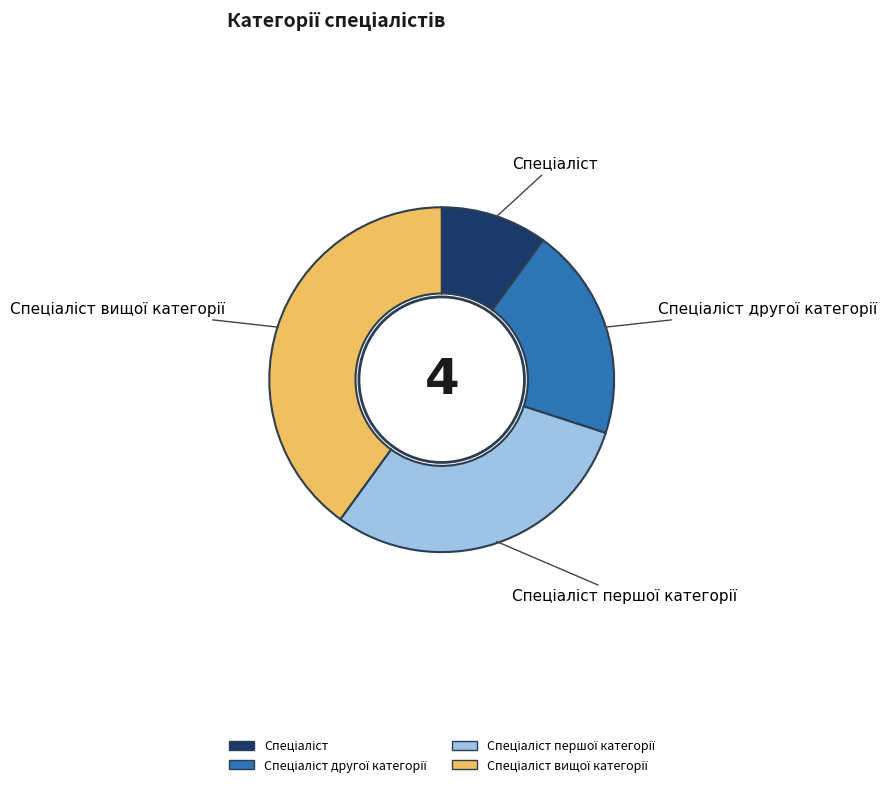

Is there any slice that represents more than half of the pie?

No